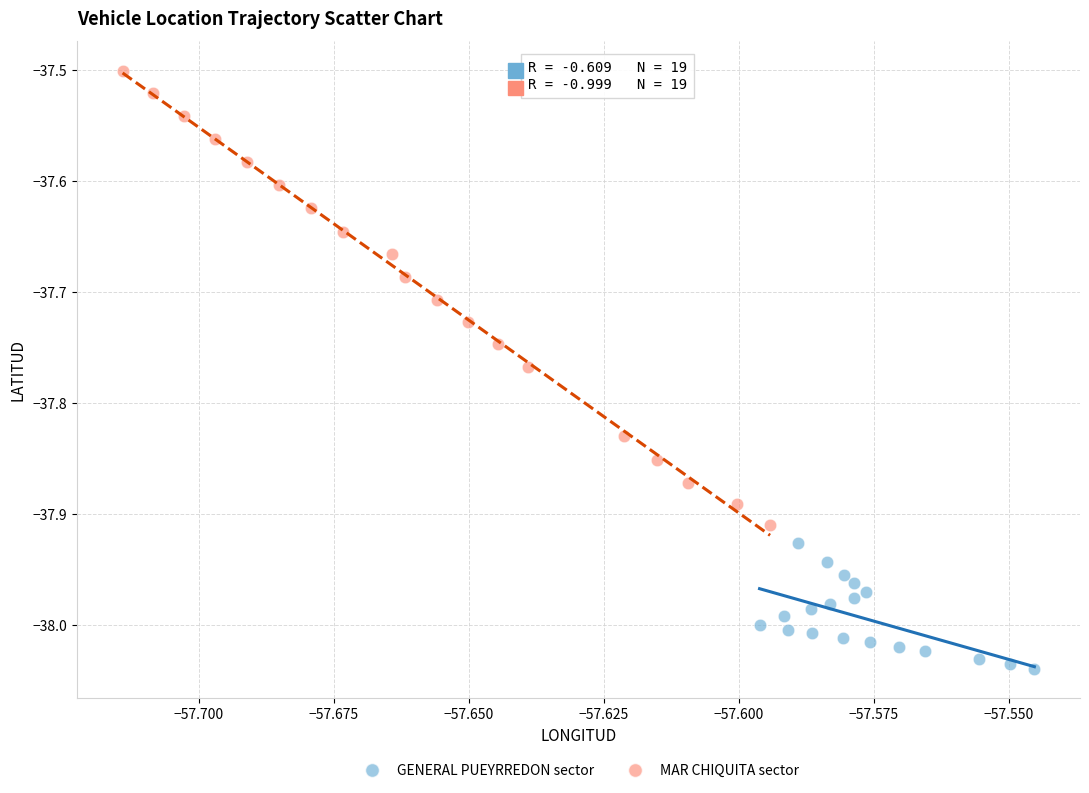

Which series has the widest spread of Y values?

MAR CHIQUITA sector